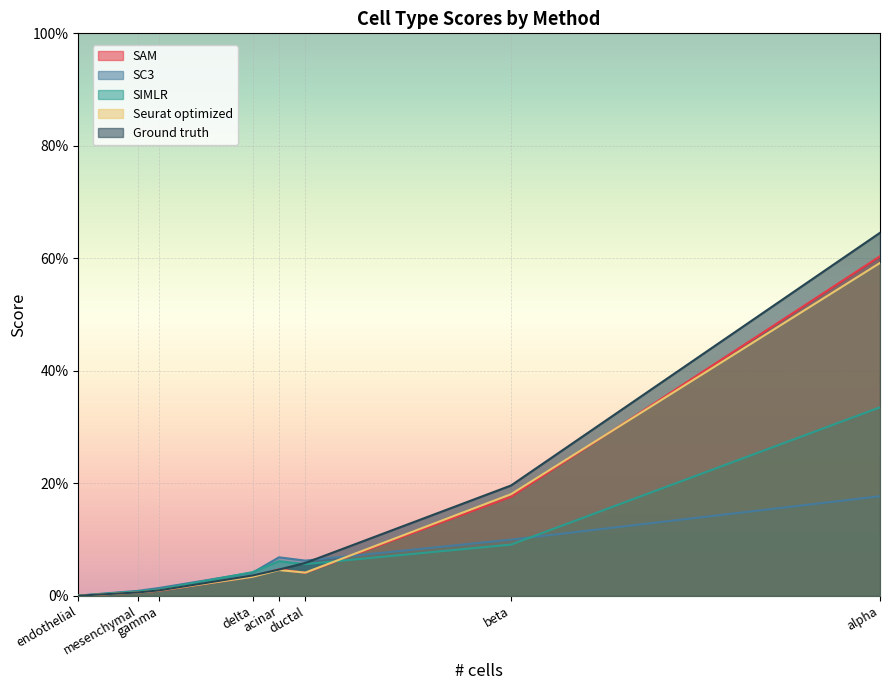

What is the sum of the SC3 values at delta and alpha?

0.2